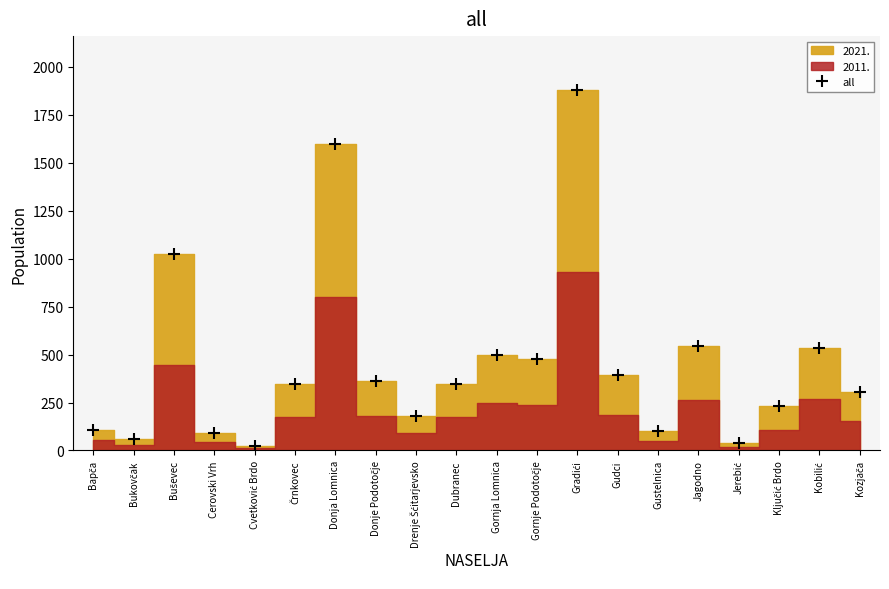

At which category does the chart reach its peak across all series?

Gradići